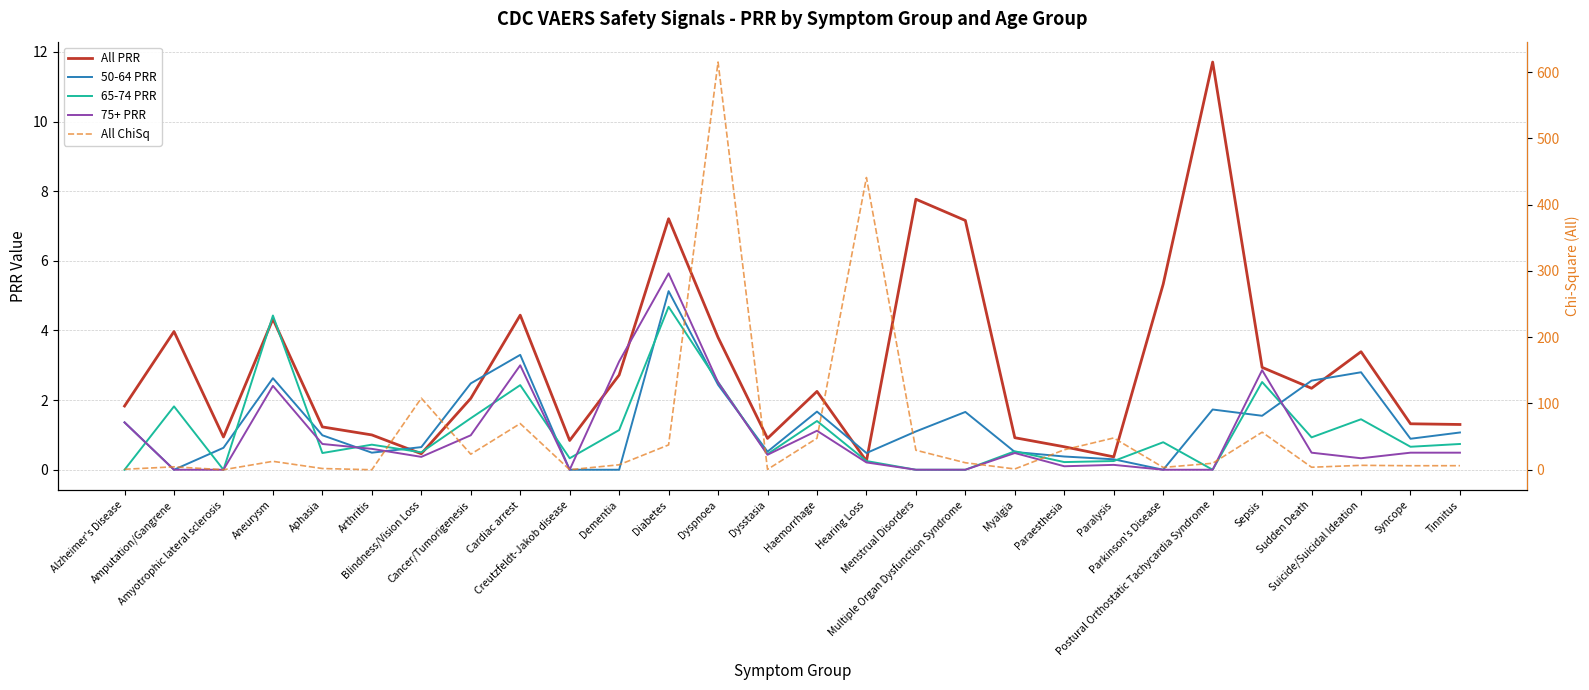

What is the difference between the highest and lowest values at Cancer/Tumorigenesis?

22.5